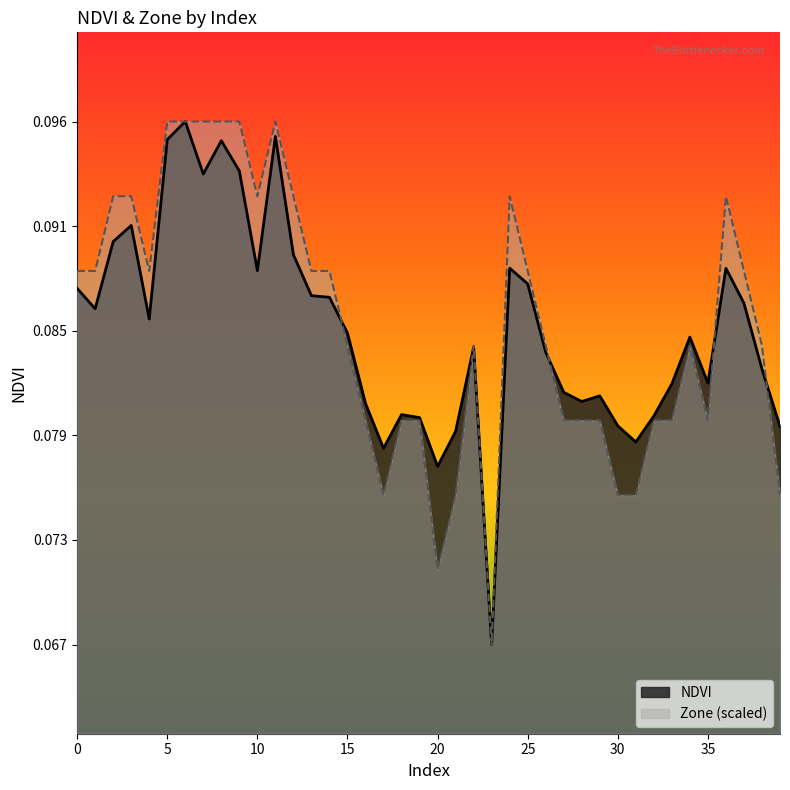

How many lines are shown in the chart?

2